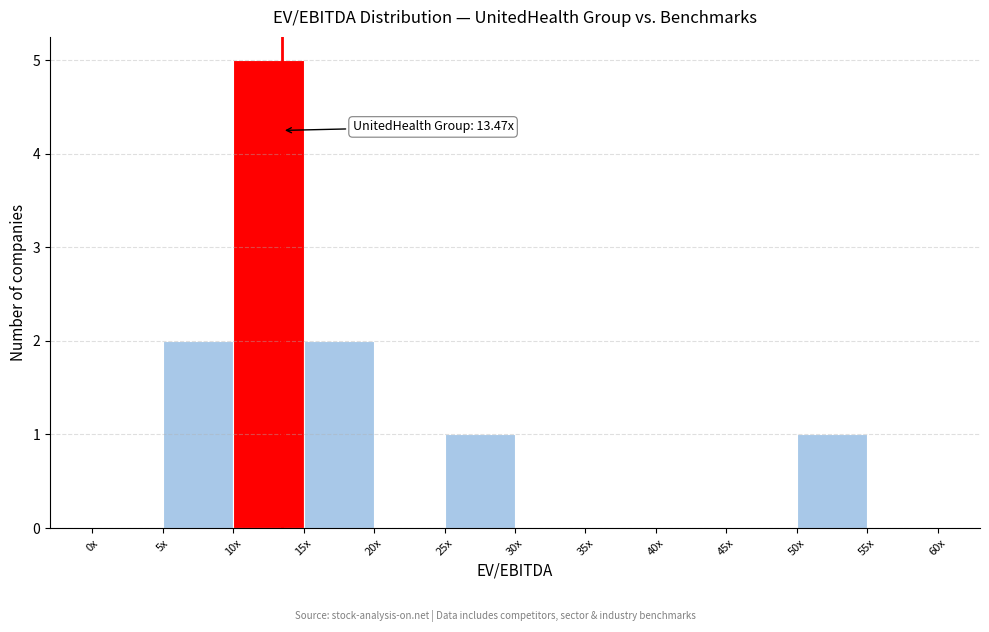

Reading right to left, extract all data points from this chart.

55x=0	50x=1	45x=0	40x=0	35x=0	30x=0	25x=1	20x=0	15x=2	10x=5	5x=2	0x=0